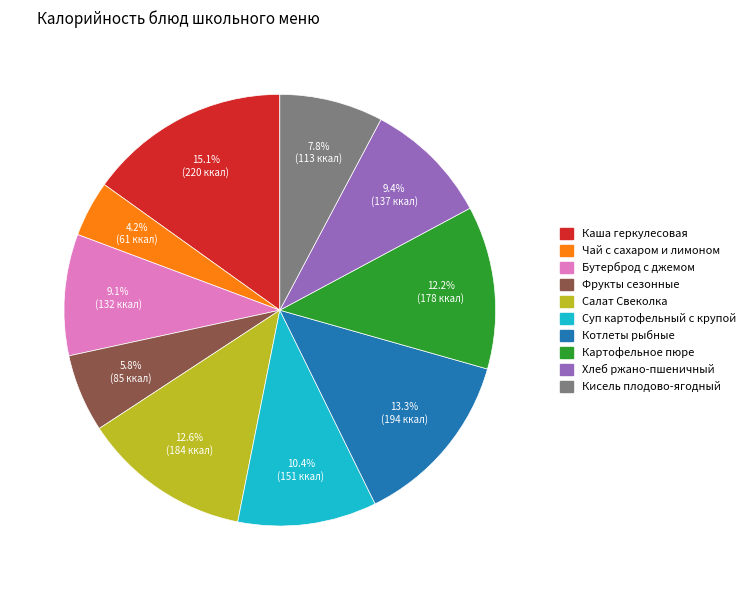

To the nearest percent, what percentage of the pie is Фрукты сезонные?

6%